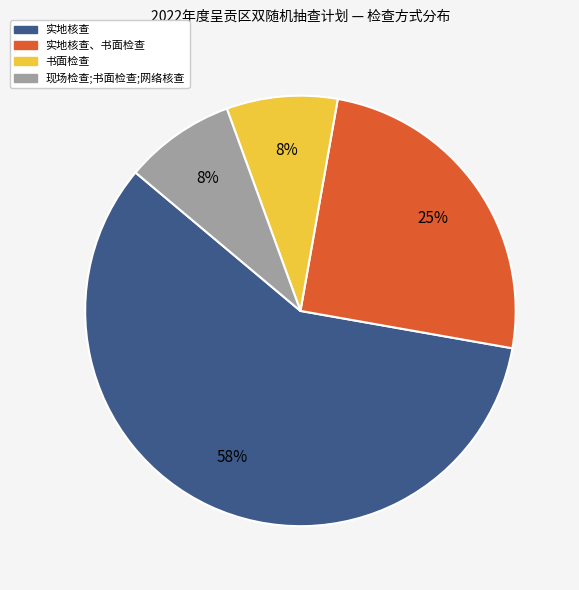

How many slices are in this pie chart?

4